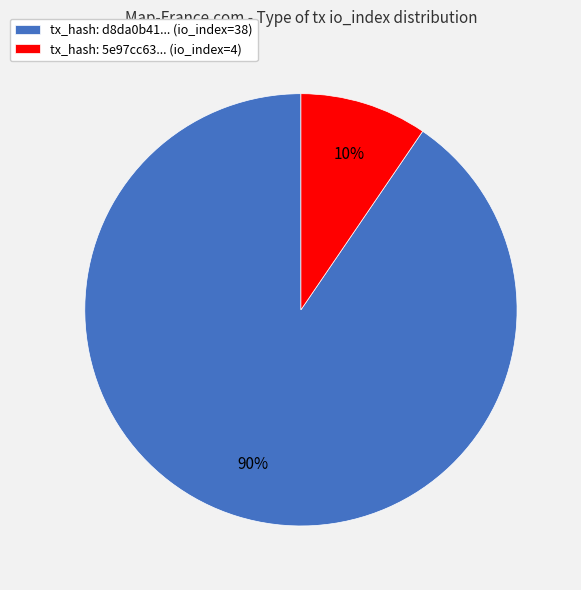

Between tx_hash: 5e97cc63... (io_index=4) and tx_hash: d8da0b41... (io_index=38), which is larger?

tx_hash: d8da0b41... (io_index=38)